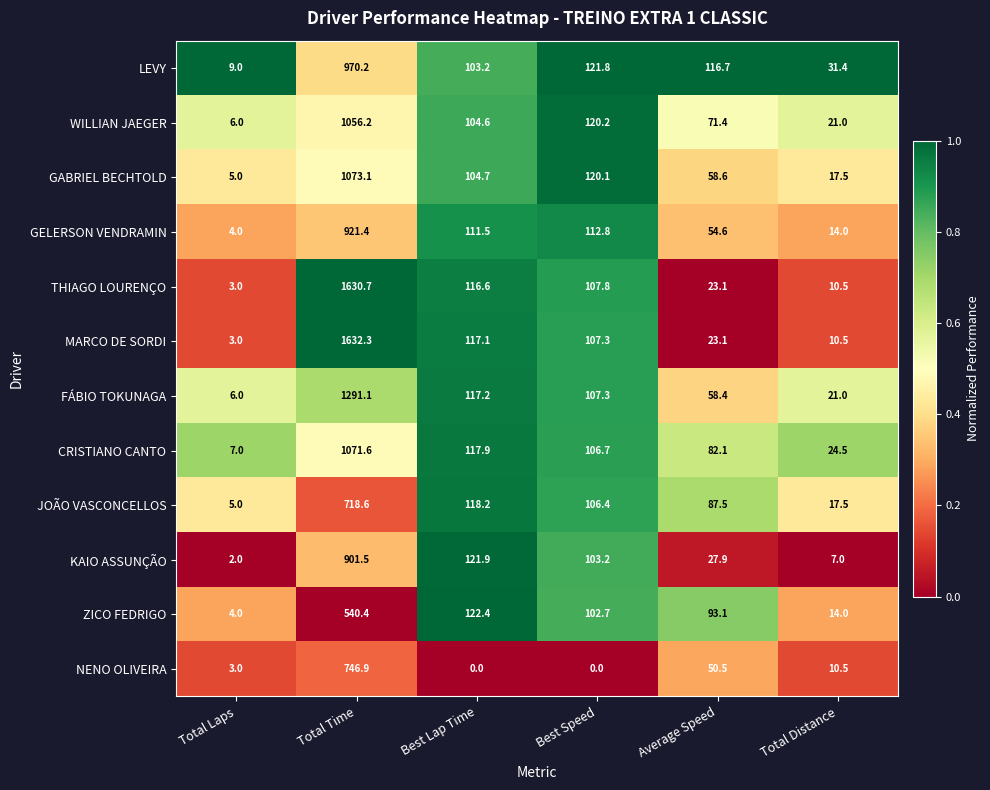

Which series has the widest spread of values?

MARCO DE SORDI